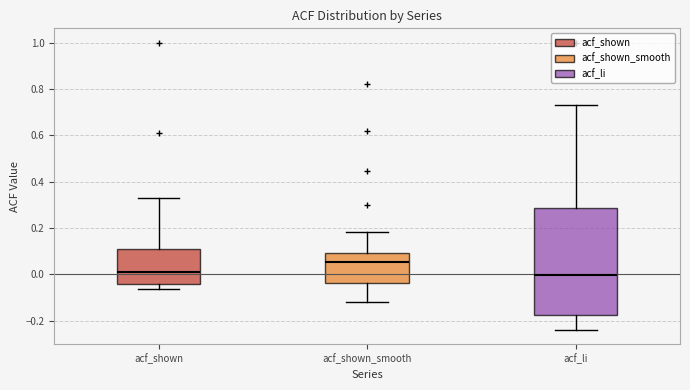

Comparing the boxes themselves (not the whiskers), which one is the tallest?

acf_li